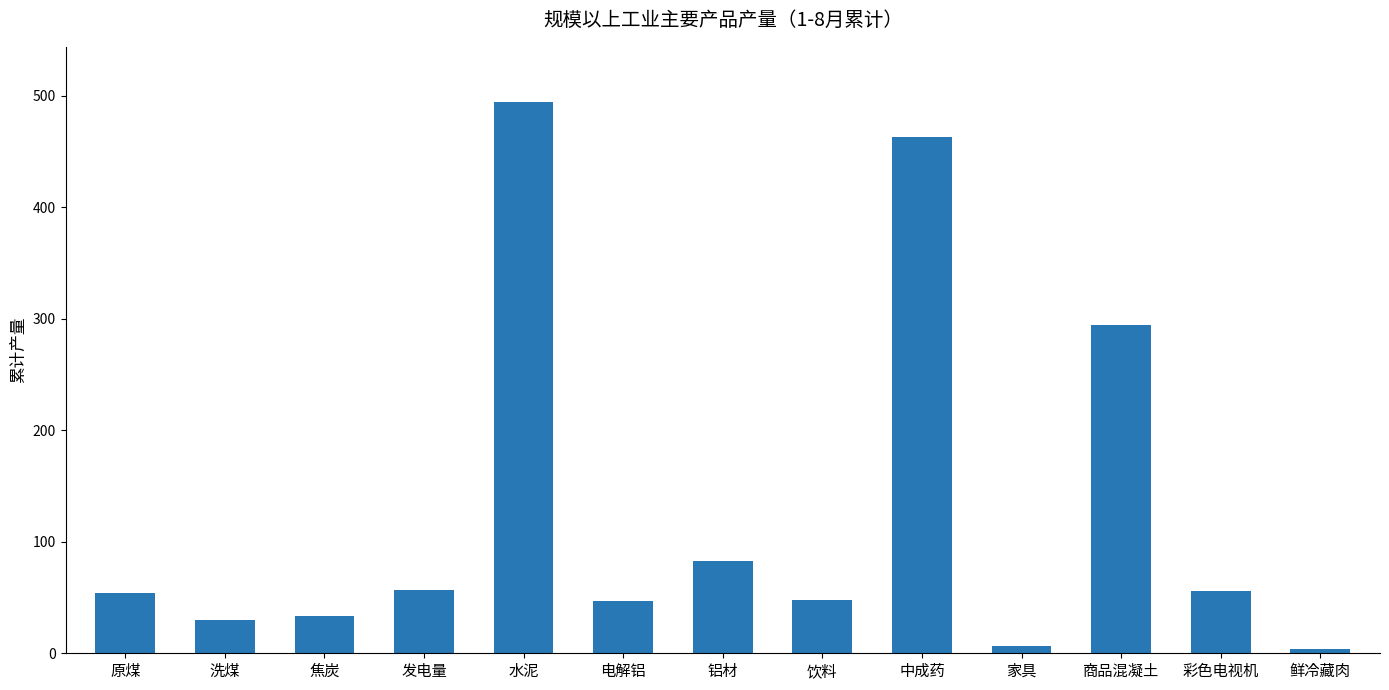

Between 鲜冷藏肉 and 焦炭, which is larger?

焦炭